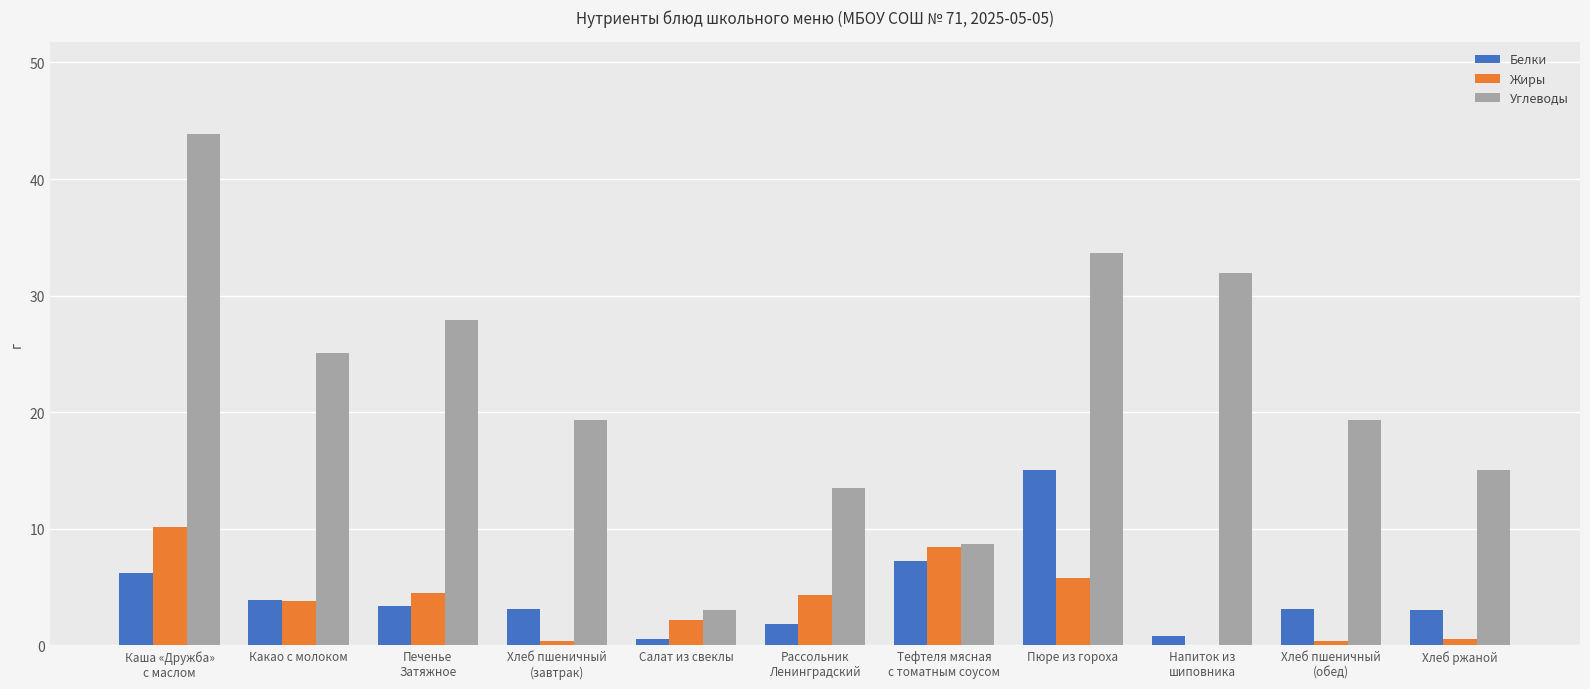

Is the value of Углеводы at Хлеб пшеничный
(обед) greater than the value of Белки at Напиток из
шиповника?

Yes